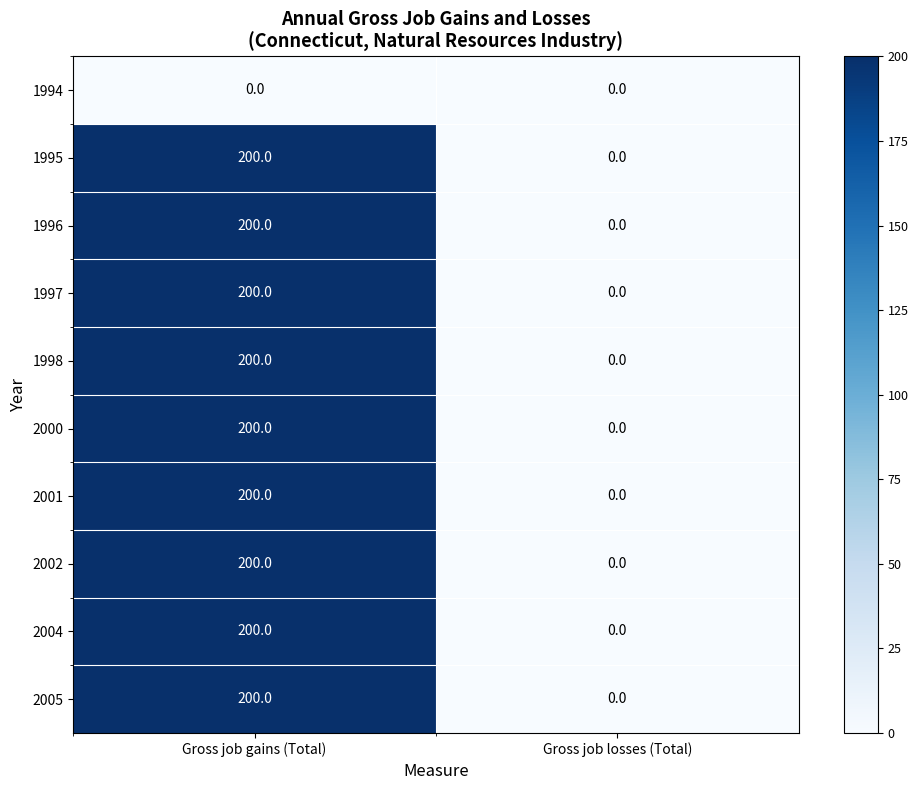

True or false: 1996 has a value of 0 at Gross job losses (Total).

True